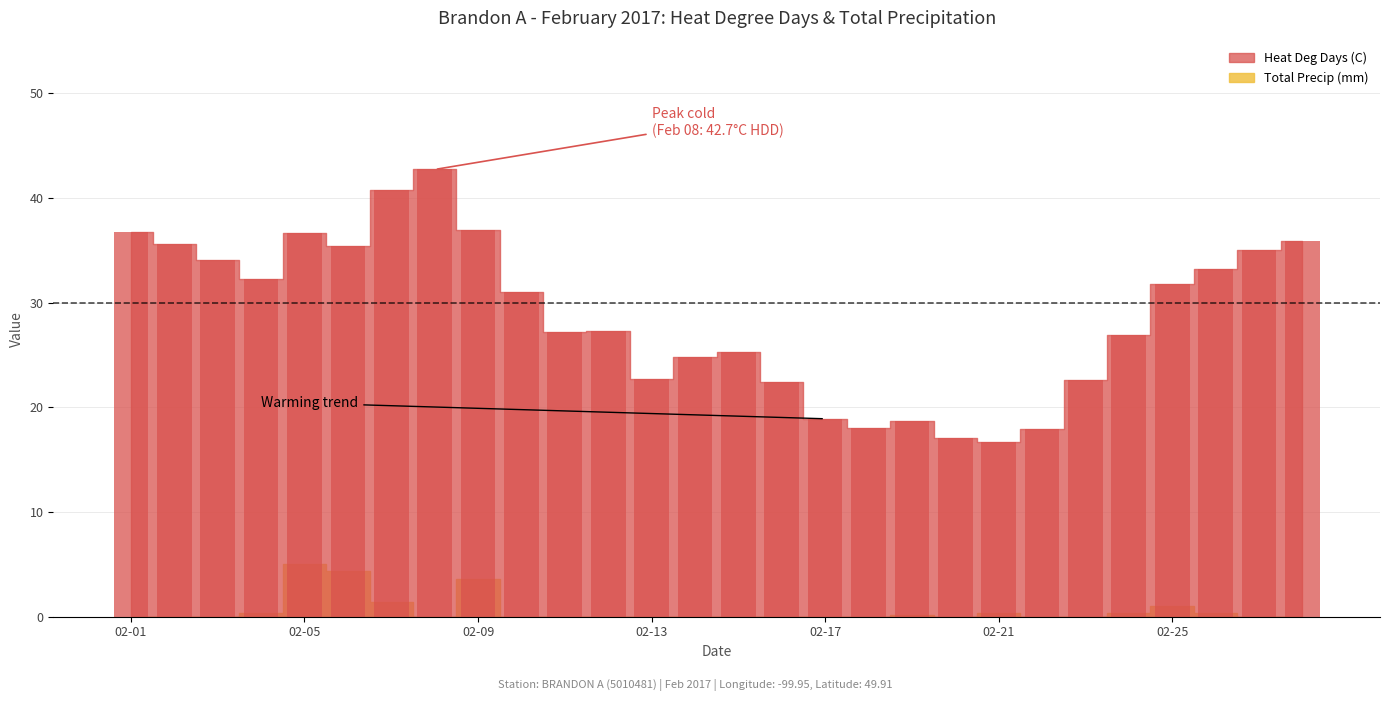

How many values in the Heat Deg Days (C) series exceed 31?

13